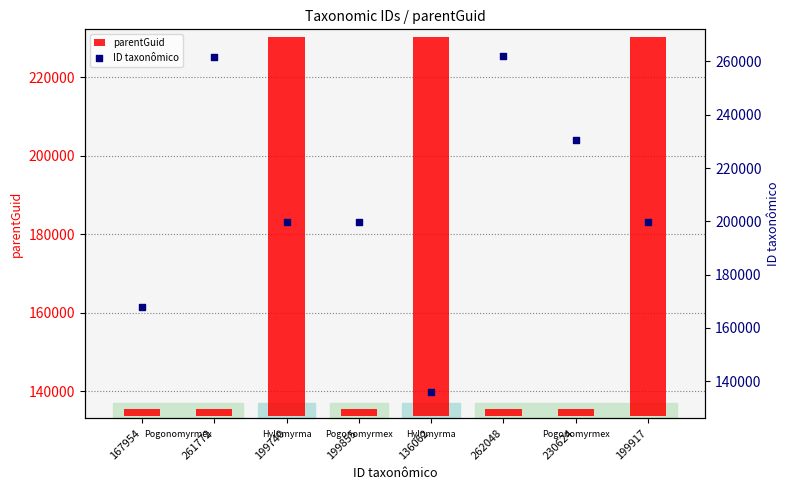

What are all the series names shown in the legend?

parentGuid, ID taxonômico